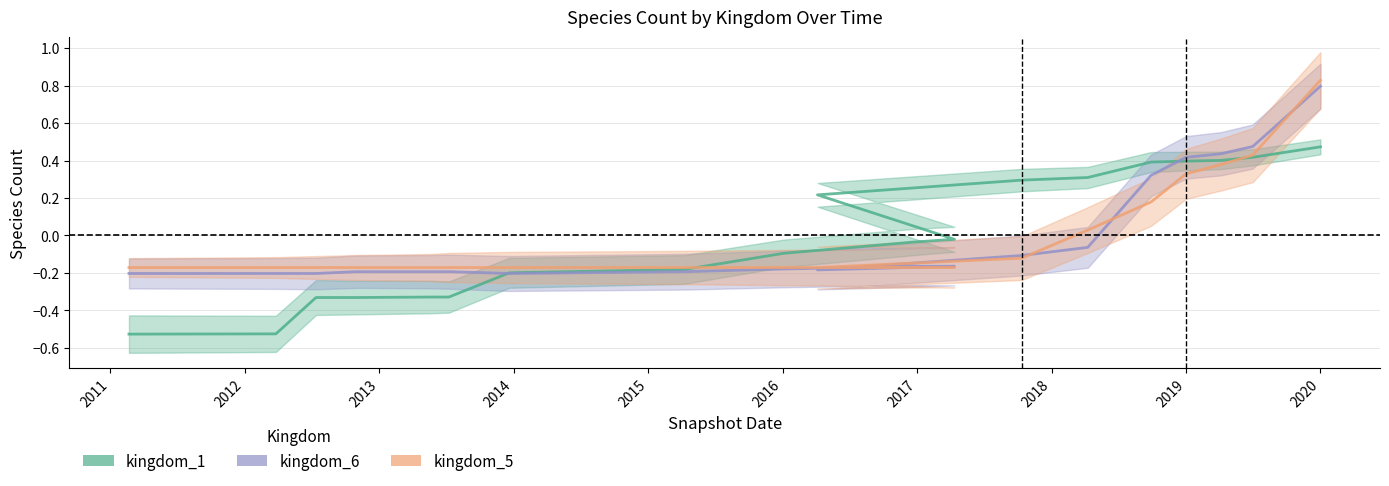

What is the sum of the kingdom_1 values at 2018-09-28 and 2013-12-20?

0.2